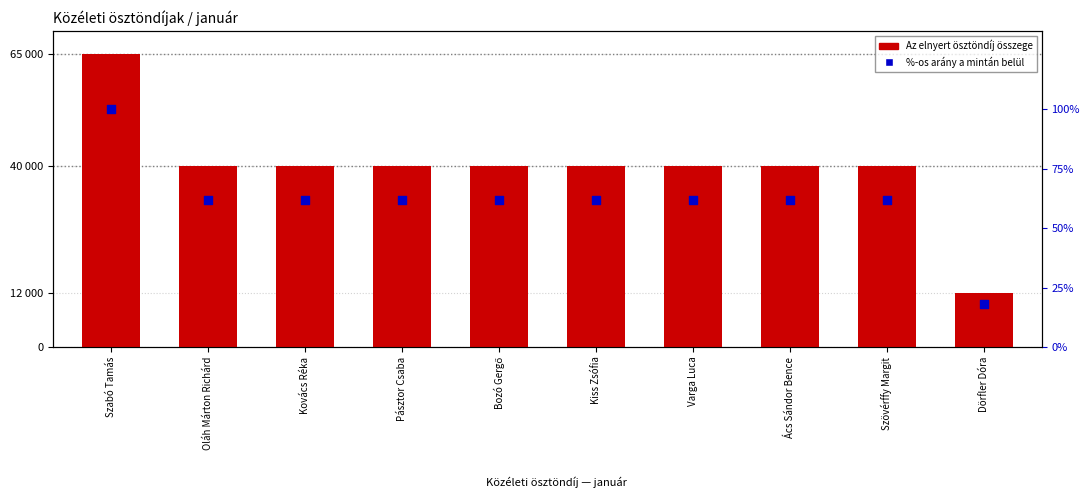

Which series has the largest total across all categories?

Az elnyert ösztöndíj összege